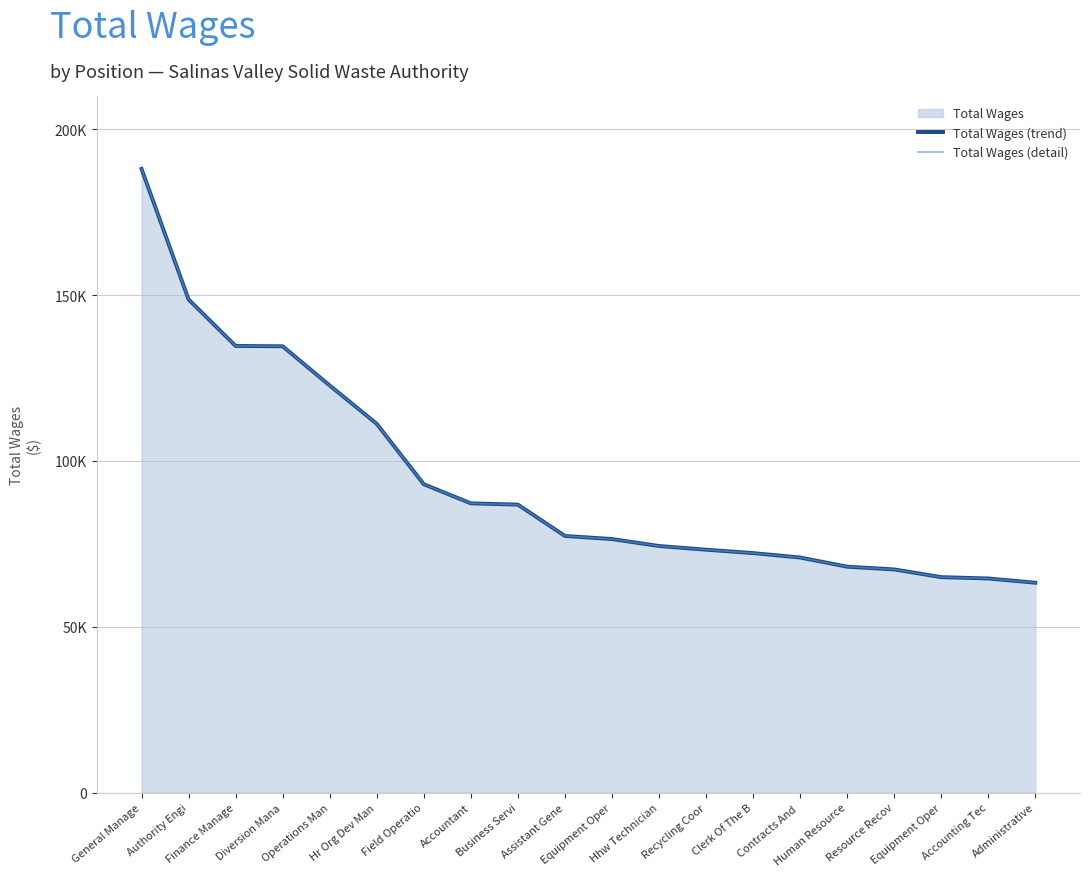

What is the difference between the Total Wages (trend) values at Human Resource and Diversion Mana?

66453